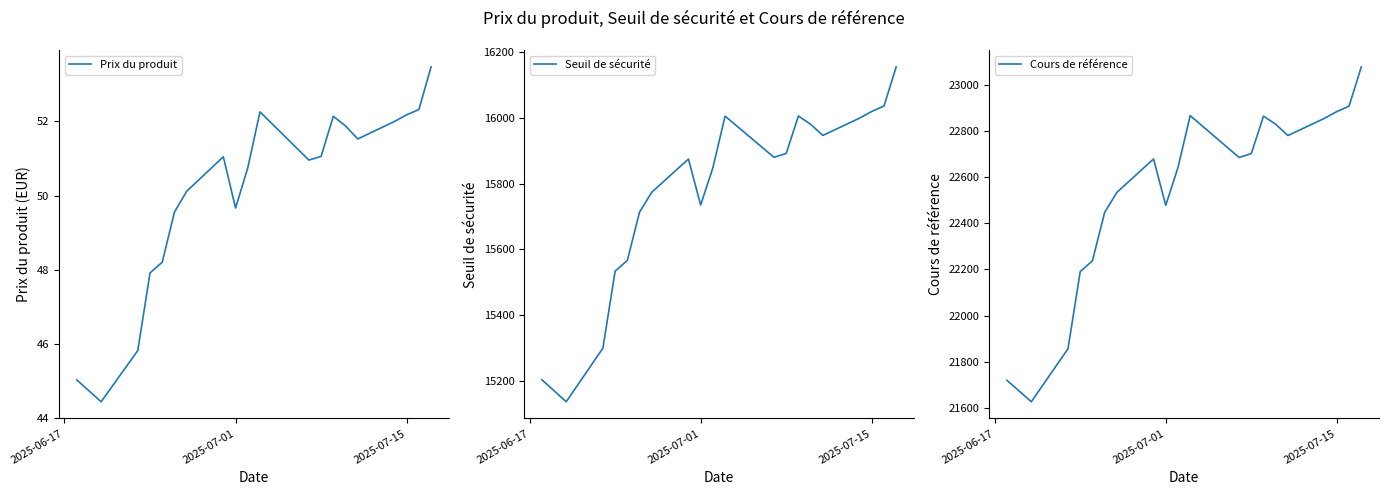

What is the highest value of the Seuil de sécurité series?

16154.6